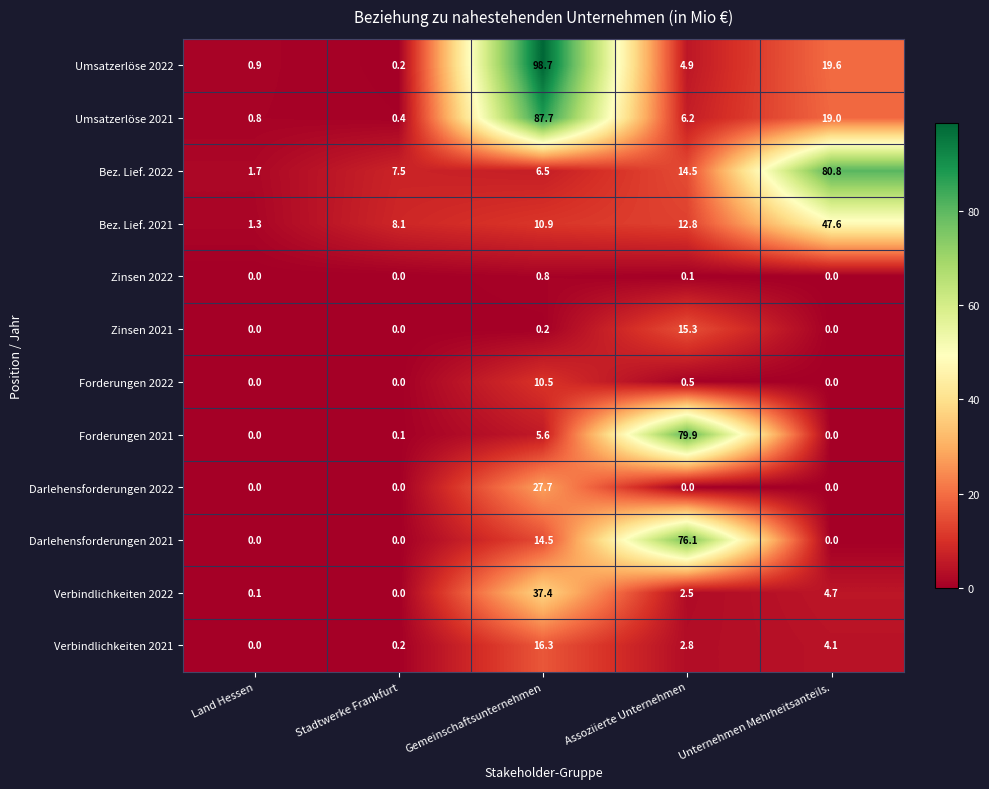

How many data points does each series have?

5